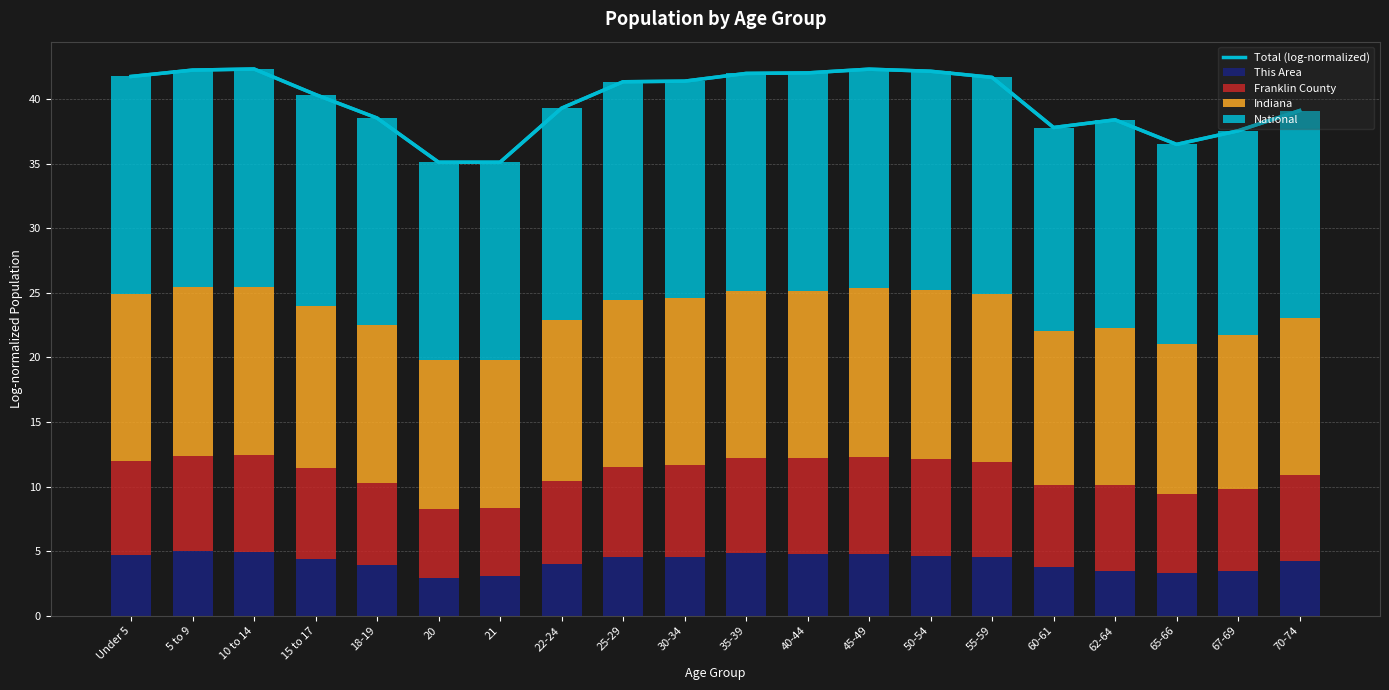

At which label is National closest to 16?

18-19